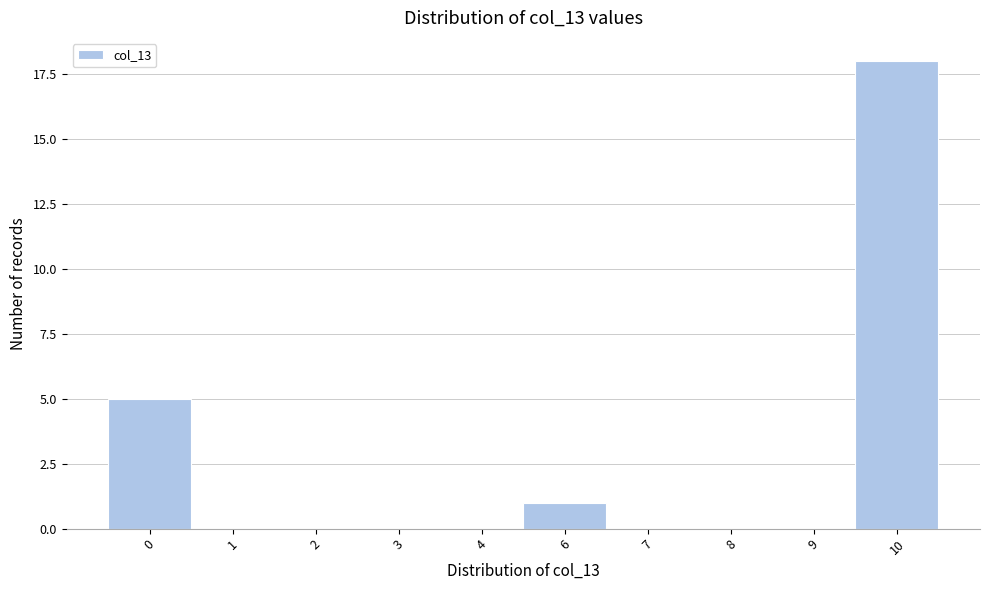

Reading right to left, what are all the values shown in this chart?

10=18	9=0	8=0	7=0	6=1	4=0	3=0	2=0	1=0	0=5